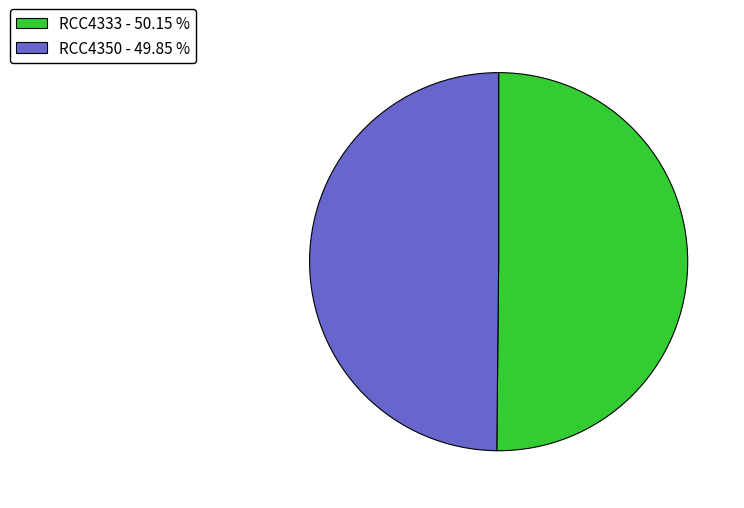

Combined, do RCC4350 - 49.85 % and RCC4333 - 50.15 % account for over 50%?

Yes